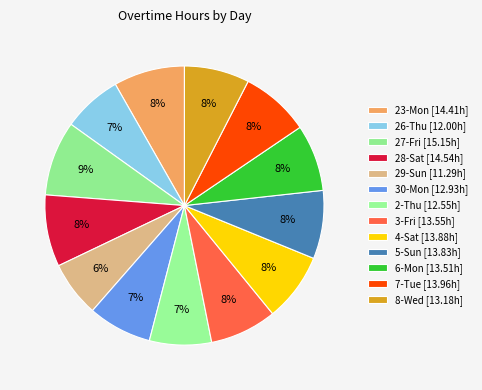

Count the number of slices in the pie.

13